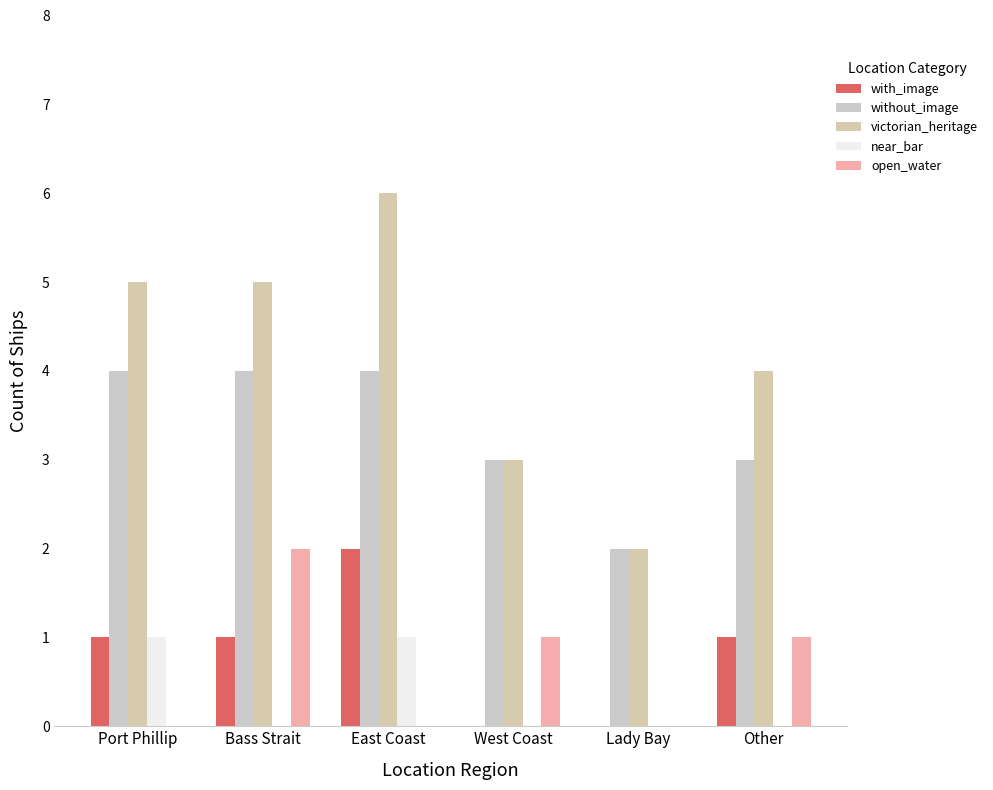

What is the total value across all series at Port Phillip?

11